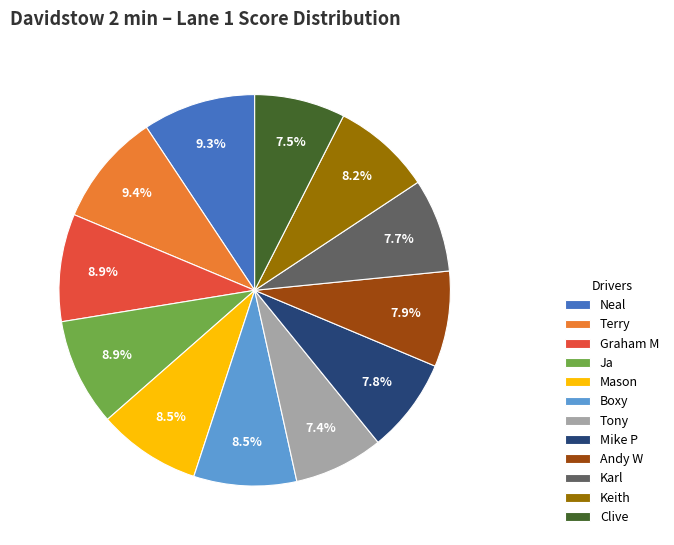

How many segments does this pie chart have?

12